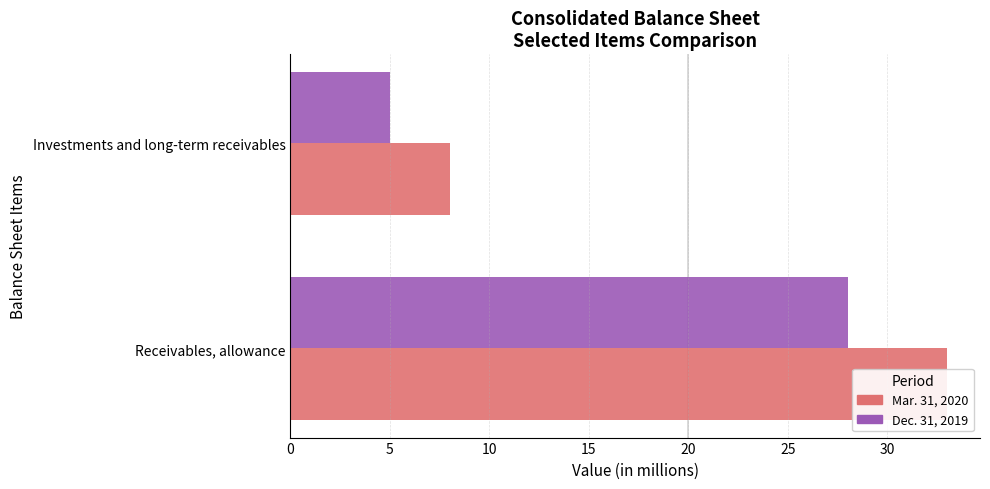

How many series are shown in this chart?

2